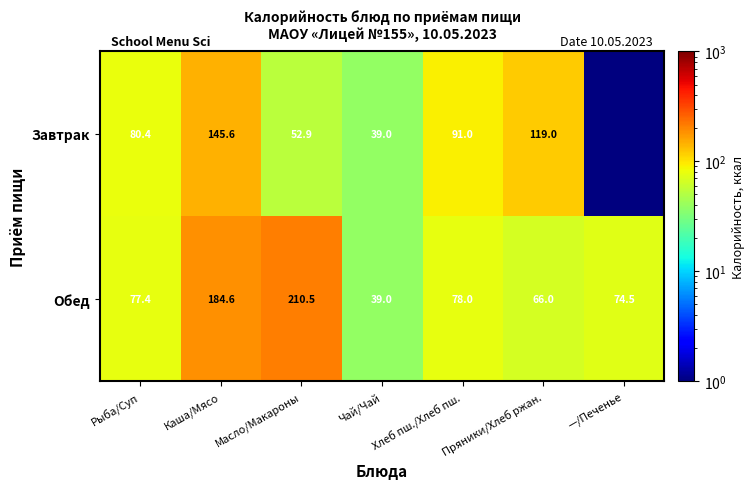

What is the sum of the Обед values at Масло/Макароны and Каша/Мясо?

395.1